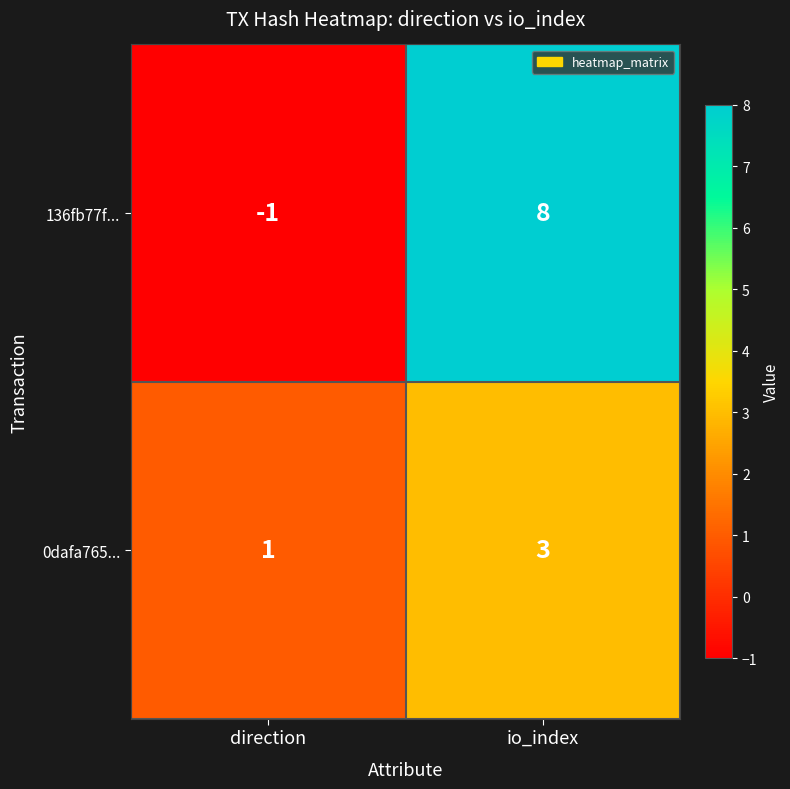

Count the number of categories in the chart.

2